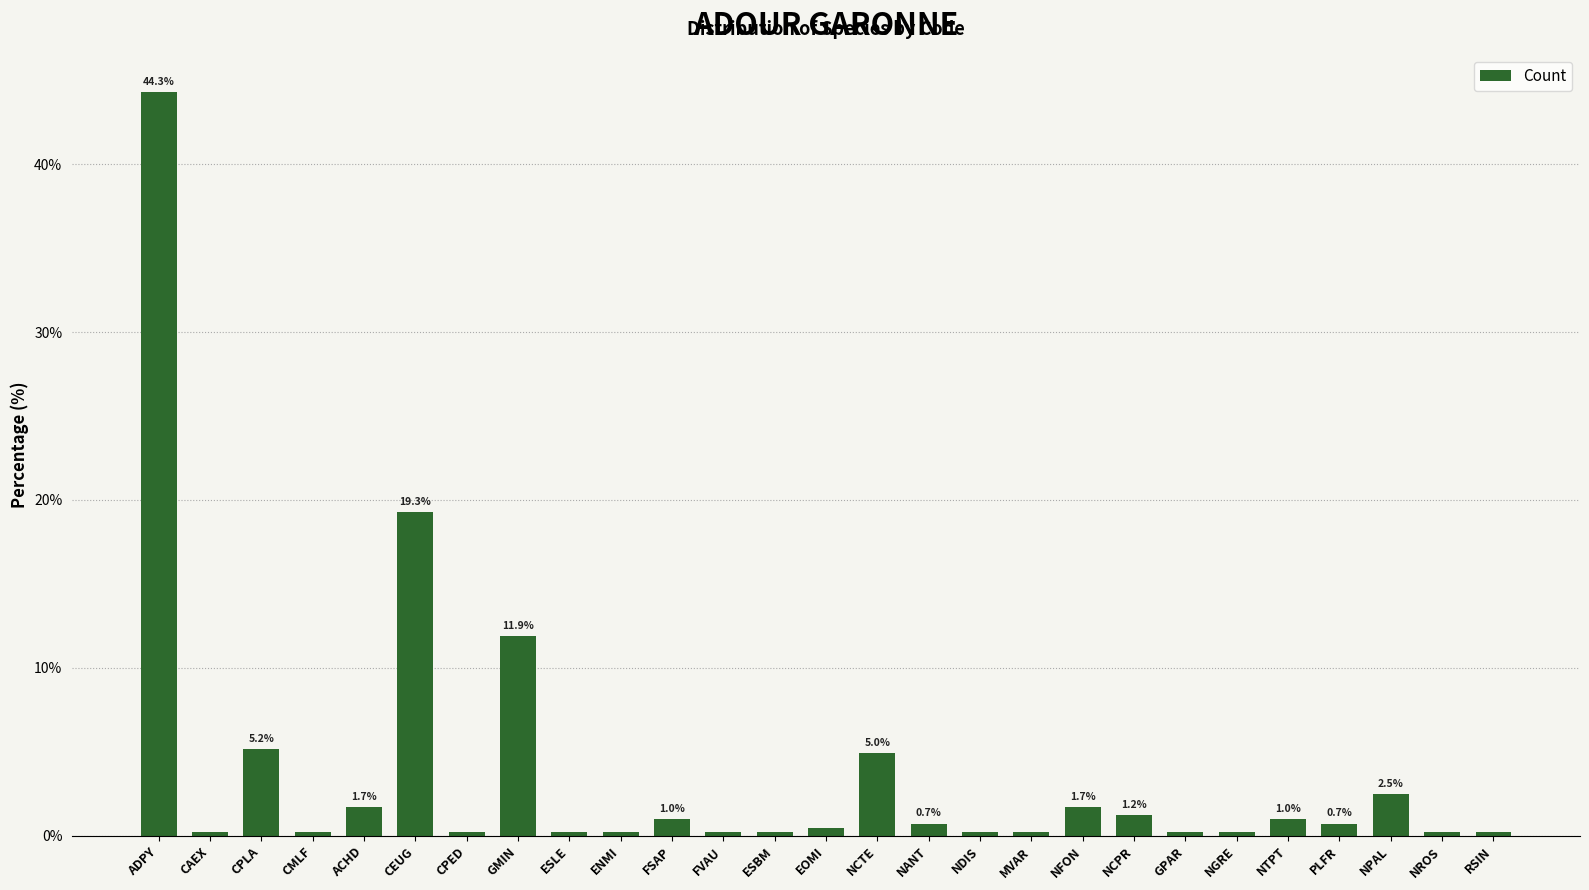

Which category has the highest value across all series?

ADPY